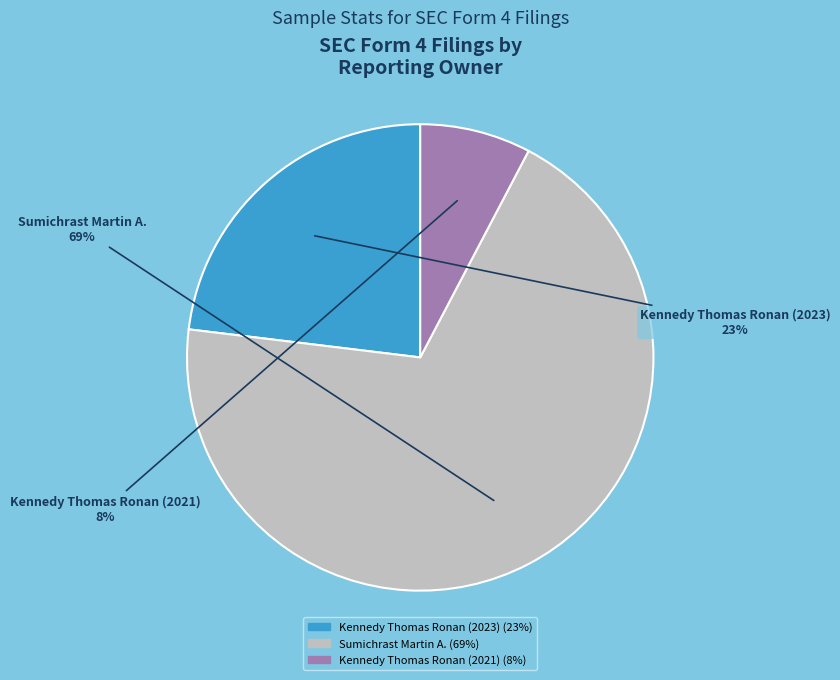

To the nearest percent, what is the average slice percentage?

33%